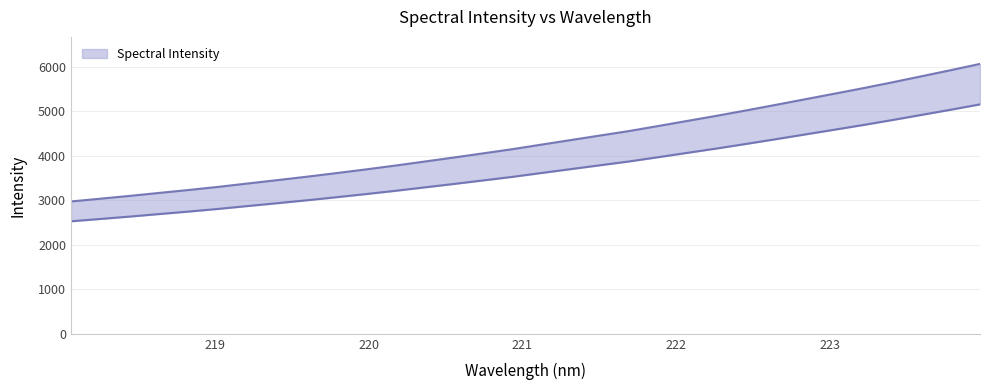

Reading left to right, what are all the values shown in this chart?

218.0596=2971.4	218.2508=3033.3	218.442=3096.0	218.6332=3162.6	218.8244=3228.1	219.0156=3297.5	219.2067=3373.1	219.3979=3447.8	219.589=3523.8	219.7801=3604.1	219.9712=3686.3	220.1623=3772.2	220.3533=3862.3	220.5444=3953.2	220.7354=4046.8	220.9264=4140.7	221.1174=4243.7	221.3083=4346.0	221.4993=4448.2	221.6902=4549.4	221.8812=4662.8	222.0721=4778.1	222.263=4893.0	222.4538=5013.0	222.6447=5136.1	222.8355=5261.5	223.0264=5386.7	223.2172=5512.7	223.408=5644.8	223.5987=5781.0	223.7895=5918.1	223.9802=6059.0